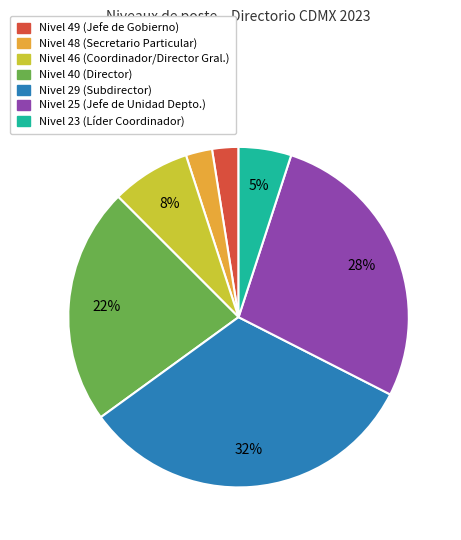

Count the number of slices in the pie.

7